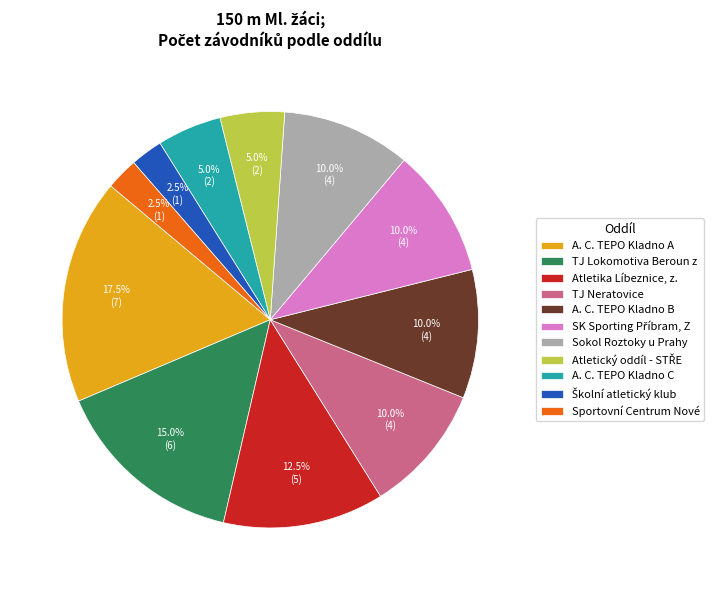

Count the number of slices in the pie.

11